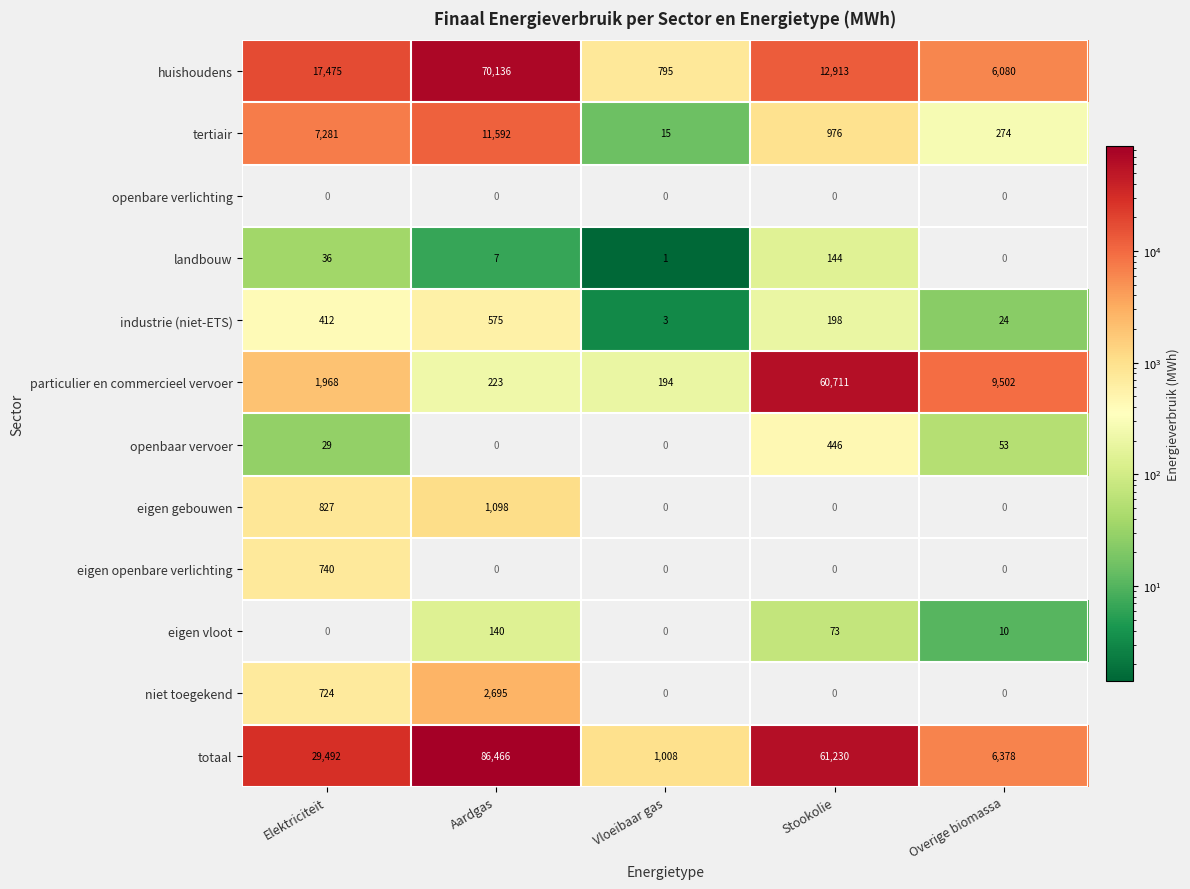

What is the sum of the eigen gebouwen values at Vloeibaar gas and Aardgas?

1098